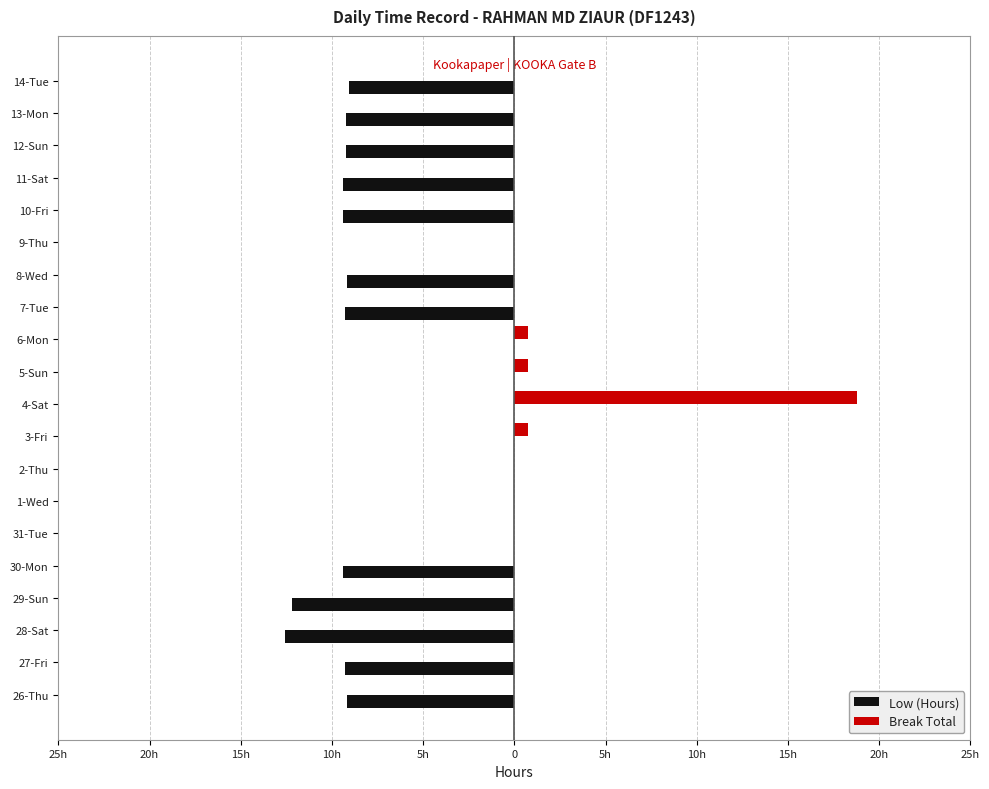

What are all the series names shown in the legend?

Low (Hours), Break Total